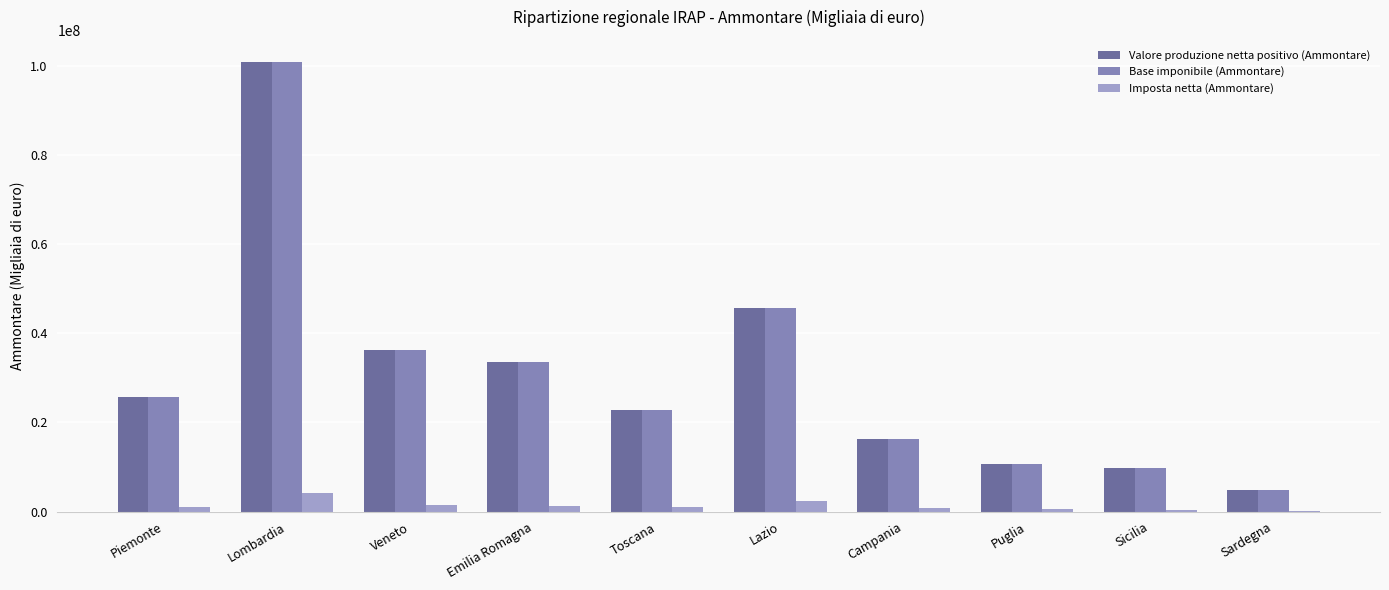

What is the approximate value of Valore produzione netta positivo (Ammontare) at Lazio?

45729366